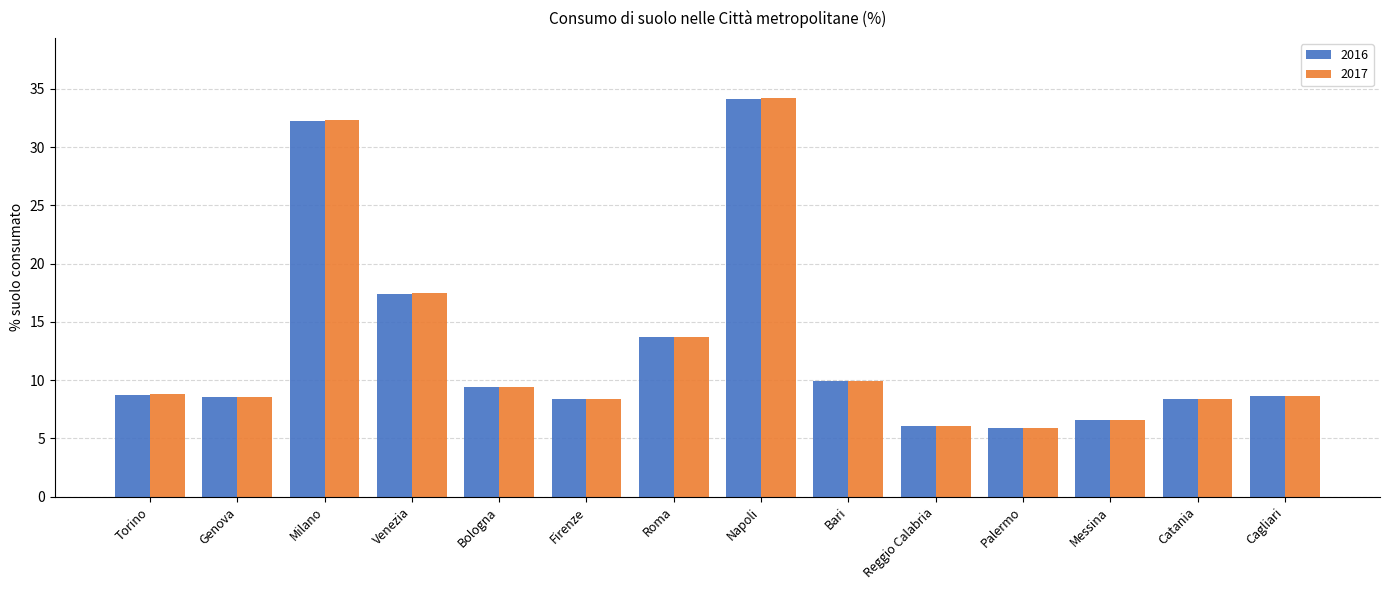

What is the label of the 9th bar from the right?

Firenze